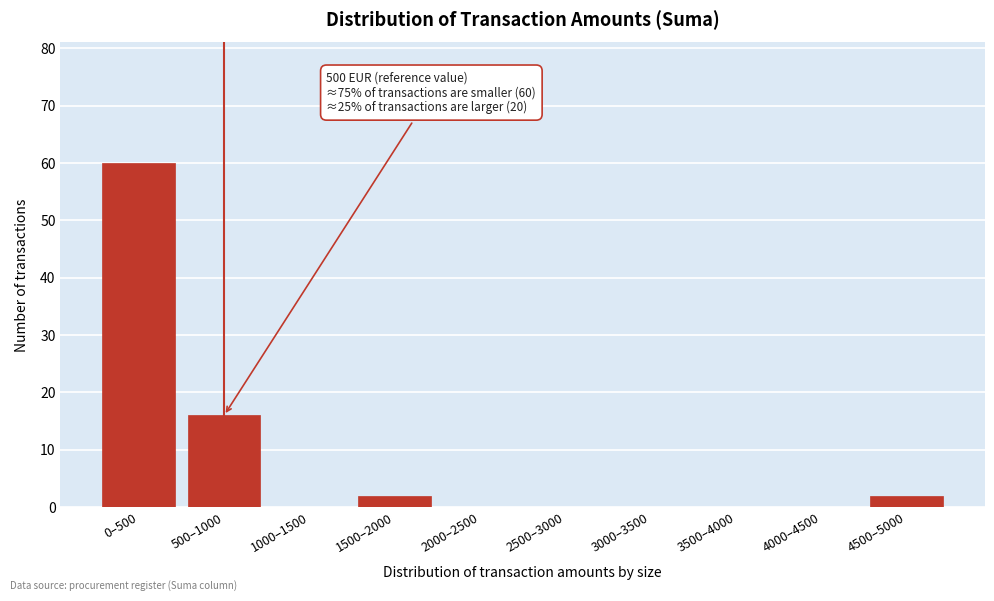

Reading right to left, transcribe all the data shown in this chart.

4500–5000=2	4000–4500=0	3500–4000=0	3000–3500=0	2500–3000=0	2000–2500=0	1500–2000=2	1000–1500=0	500–1000=16	0–500=60